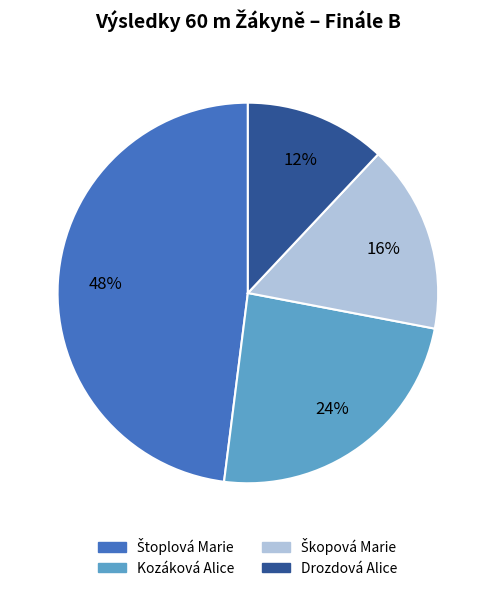

Is there a majority slice in this chart?

No